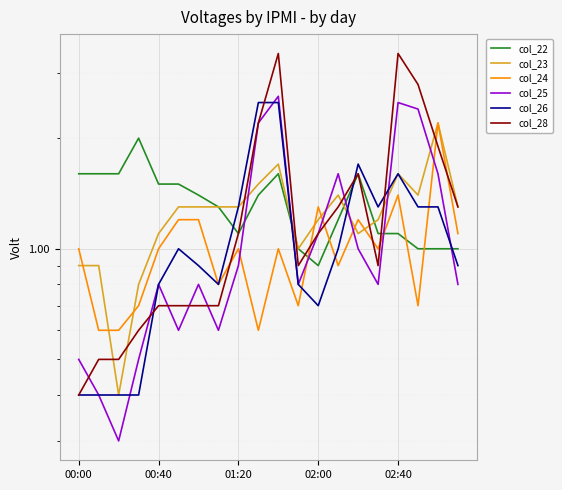

At which label does col_24 first exceed 1?

5